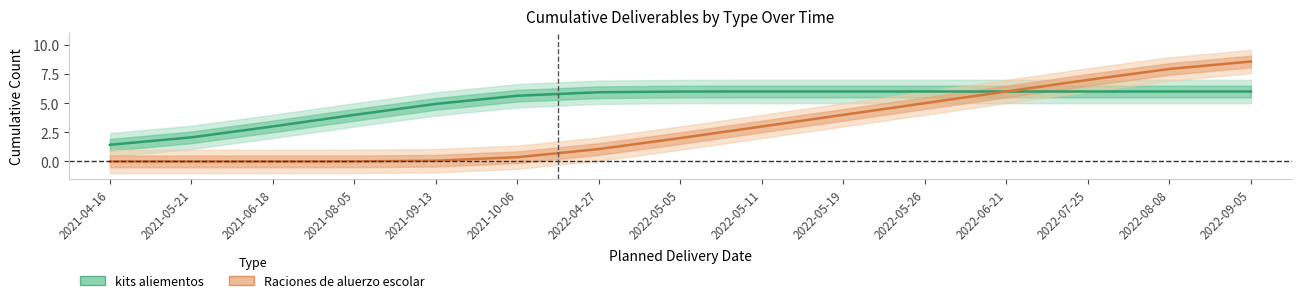

At how many categories does at least one series exceed 5?

10